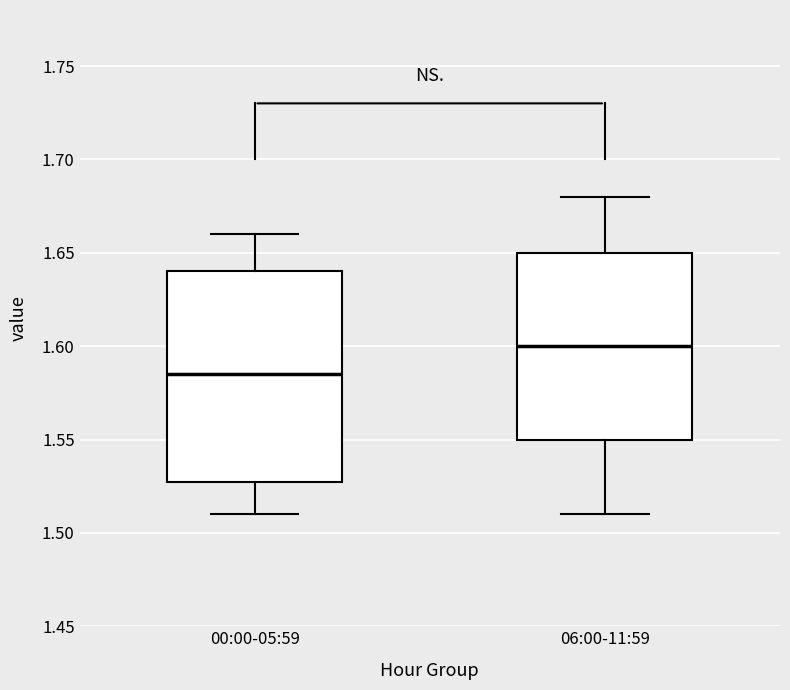

Reading left to right, transcribe this box plot: for each box, give where its median line is, the range the box spans, and where its two whiskers end, as read against the y-axis. The values are not printed on the chart, so give them approximately, as read against the axis.

00:00-05:59: median 1.585, box 1.530 to 1.640, whiskers 1.510 to 1.660
06:00-11:59: median 1.600, box 1.550 to 1.650, whiskers 1.510 to 1.680